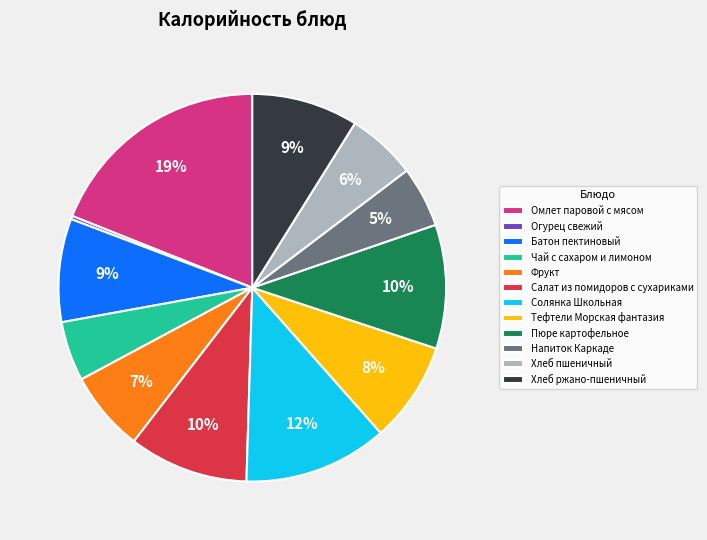

To the nearest percent, what percentage of the pie is Омлет паровой с мясом?

19%